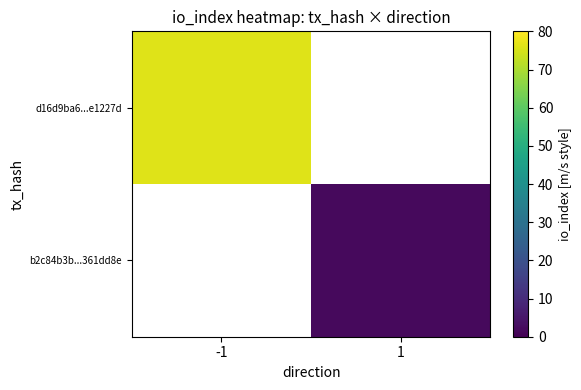

Rank the series at -1 from highest to lowest value.

d16d9ba6...e1227d, b2c84b3b...361dd8e